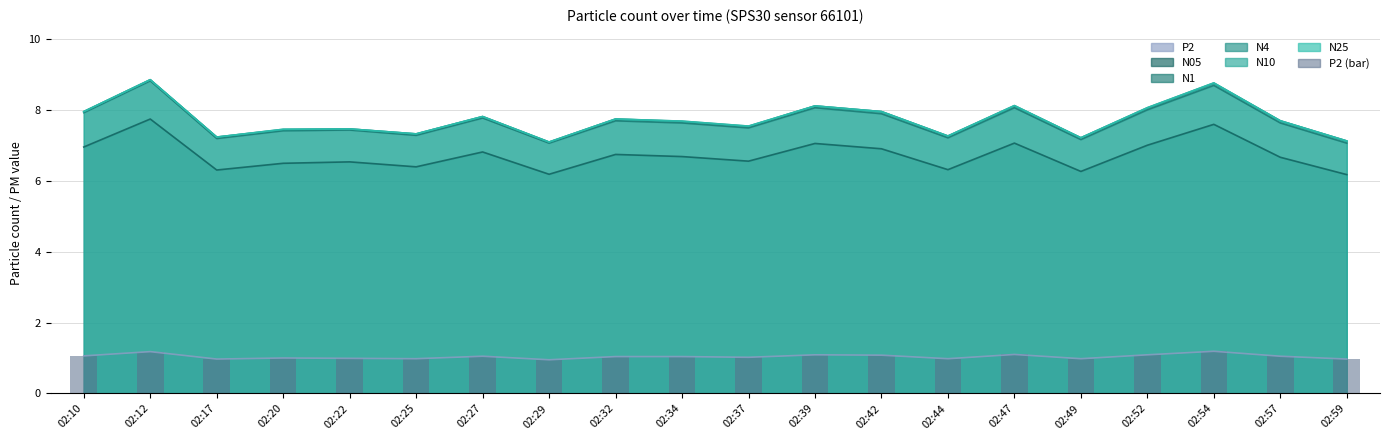

Does the chart contain any negative values?

No